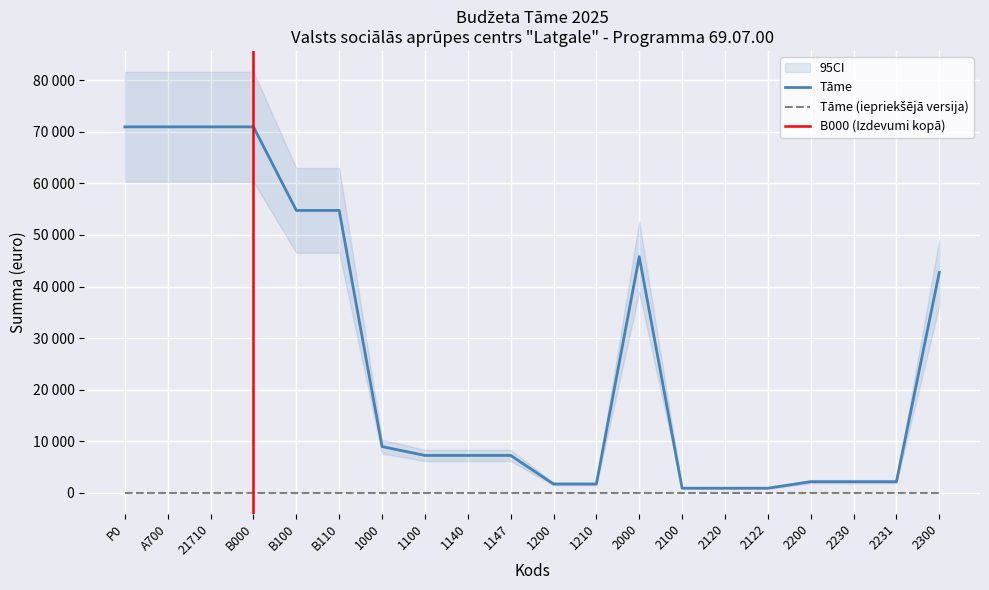

Reading right to left, what are all the values shown in this chart?

Tāme (iepriekšējā versija): 0	0	0	0	0	0	0	0	0	0	0	0	0	0	0	0	0	0	0	0
Izmaiņas: 42739	2155	2155	2155	896	896	896	45790	1711	1711	7251	7251	7251	8962	54752	54752	70952	70952	70952	70952
Tāme: 42739	2155	2155	2155	896	896	896	45790	1711	1711	7251	7251	7251	8962	54752	54752	70952	70952	70952	70952